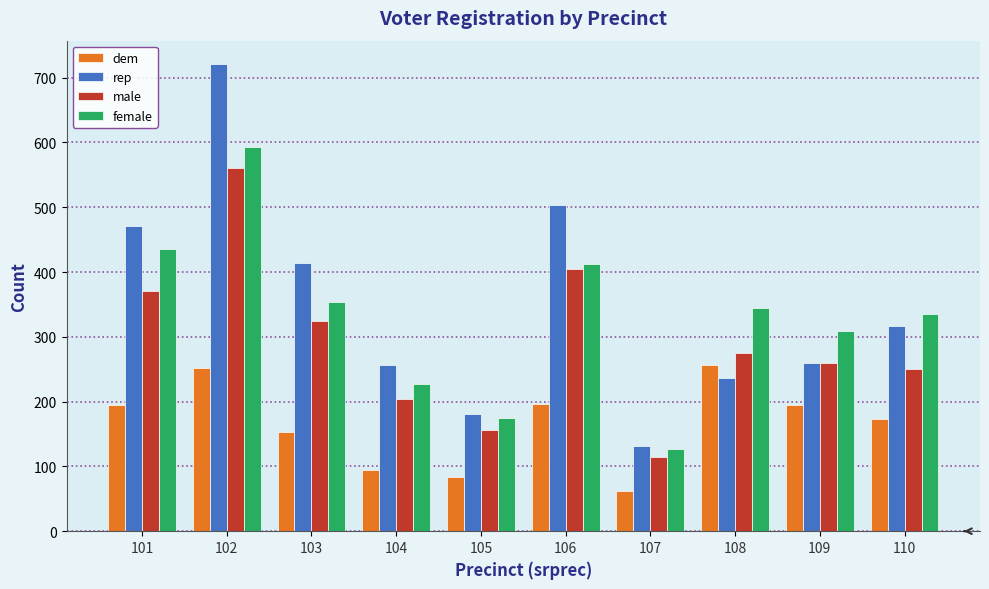

Which series has the largest range (max minus min)?

rep